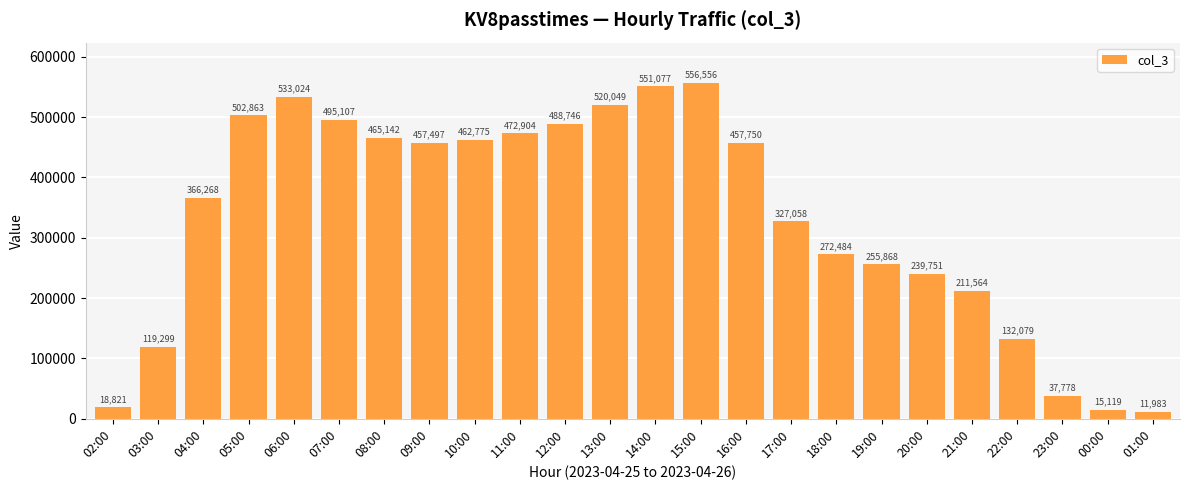

At which label is the value closest to 284269?

18:00